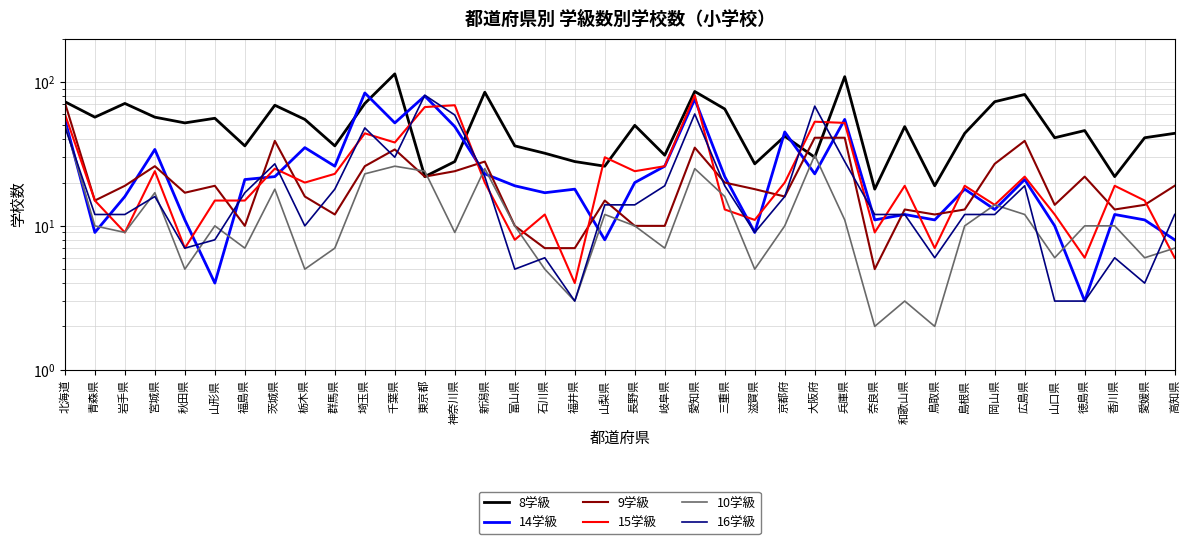

What is the sum of the 9学級 values at 三重県 and 秋田県?

37